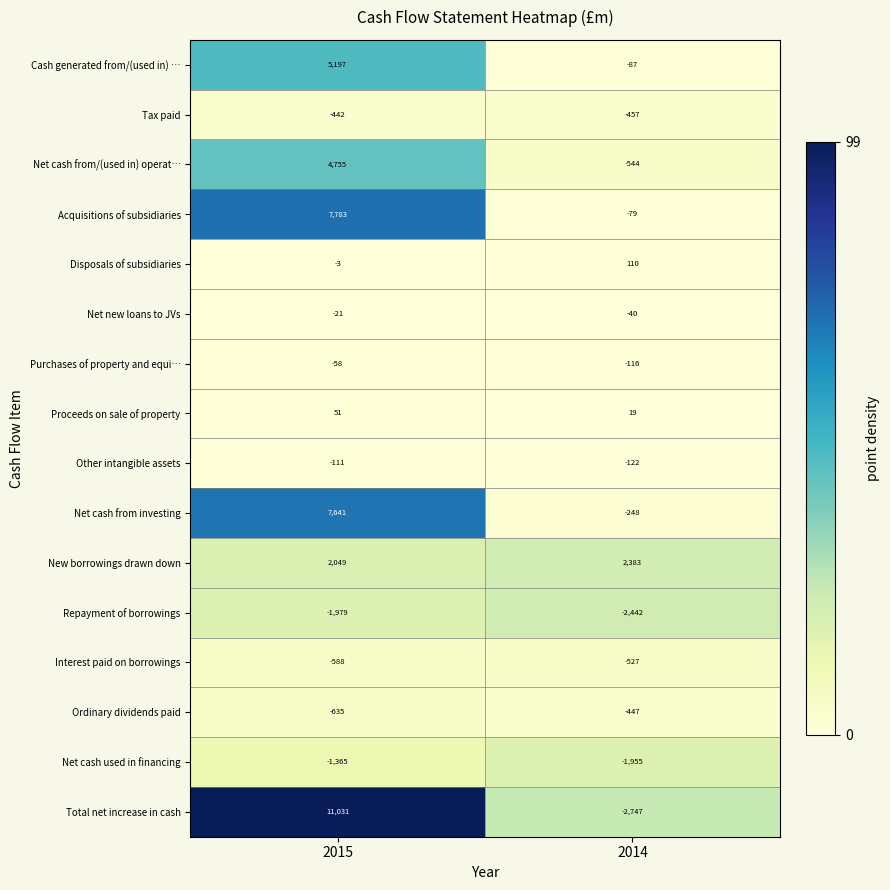

At 2014, list the series in order from largest to smallest.

New borrowings drawn down, Disposals of subsidiaries, Proceeds on sale of property, Net new loans to JVs, Acquisitions of subsidiaries, Cash generated from/(used in) …, Purchases of property and equi…, Other intangible assets, Net cash from investing, Ordinary dividends paid, Tax paid, Interest paid on borrowings, Net cash from/(used in) operat…, Net cash used in financing, Repayment of borrowings, Total net increase in cash